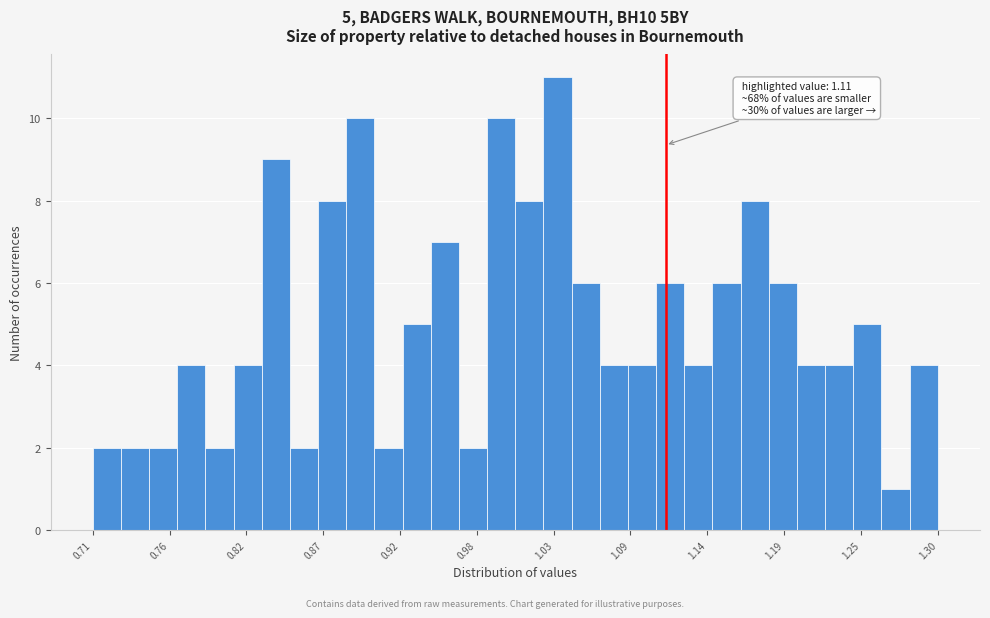

Around what value on the x-axis is the tallest bar? Give the approximate position of its centre, as read against the axis.

1.03